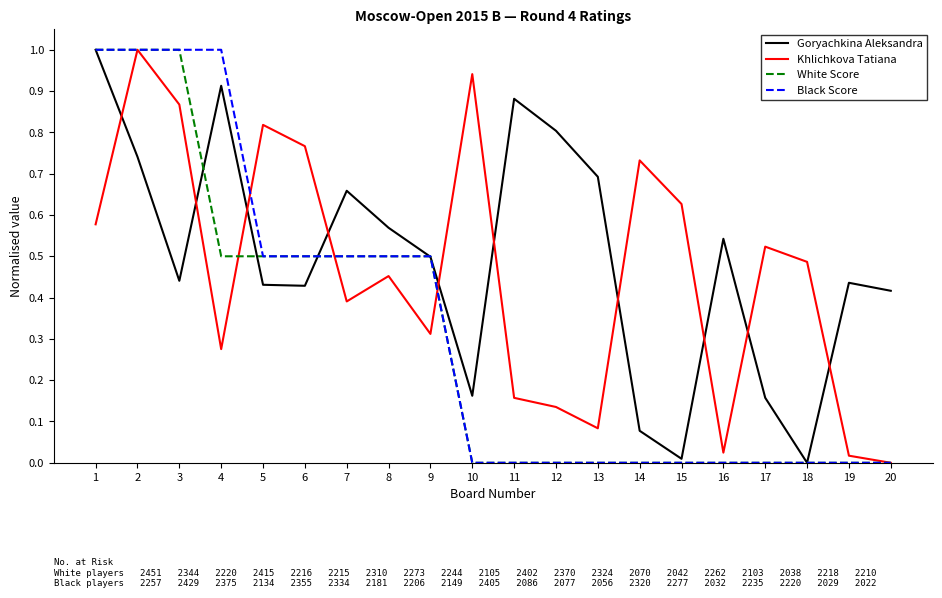

Which series changed the most between 11 and 18?

Goryachkina Aleksandra